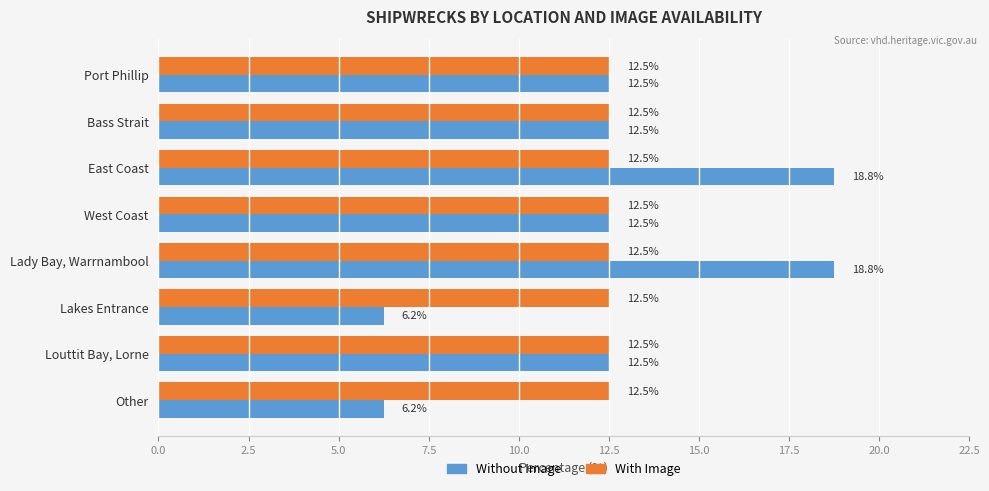

What is the sum of all Without Image values?

100.0